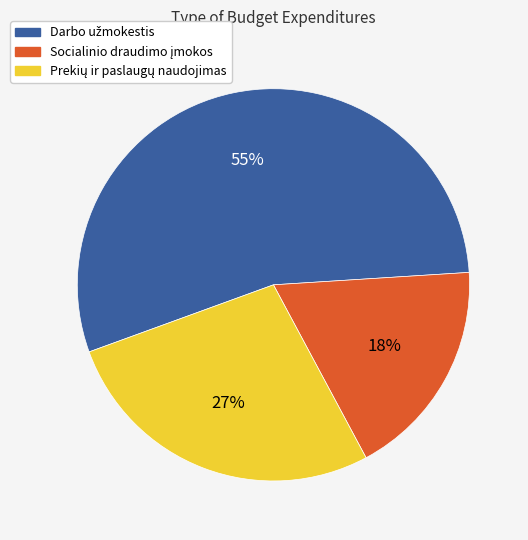

How many slices are in this pie chart?

3